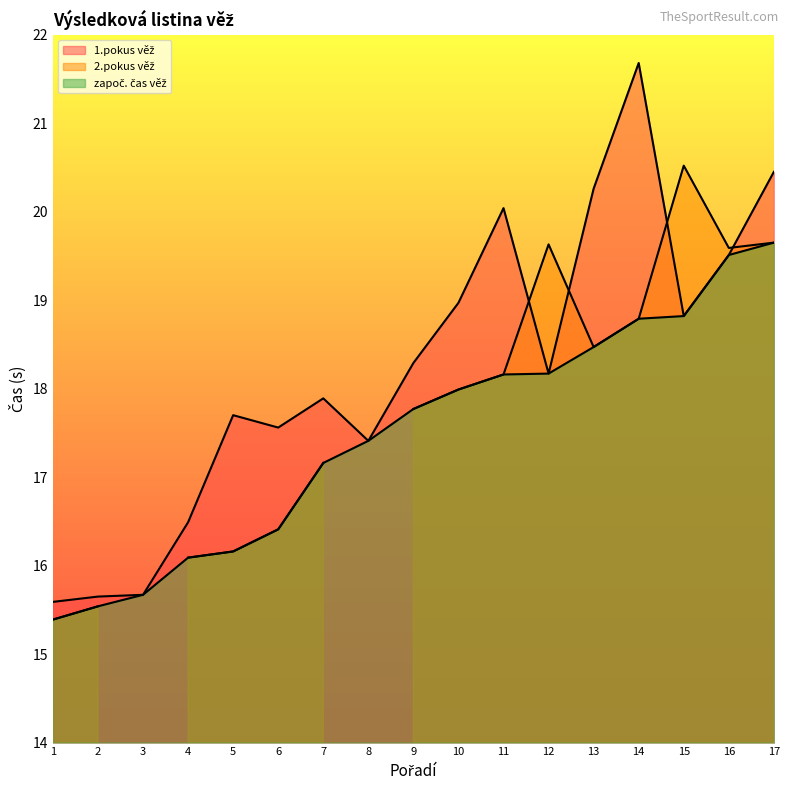

True or false: započ. čas věž and 1.pokus věž cross at least once.

False